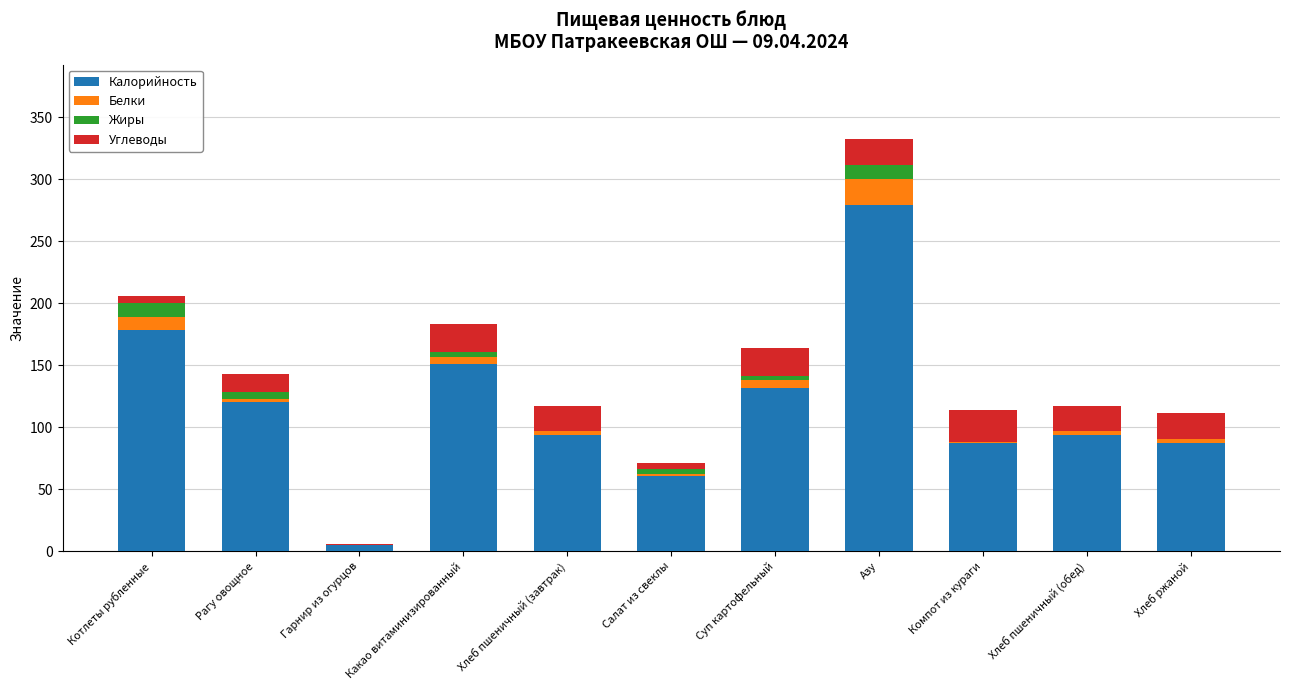

What is the sum of all Калорийность values?

1288.0